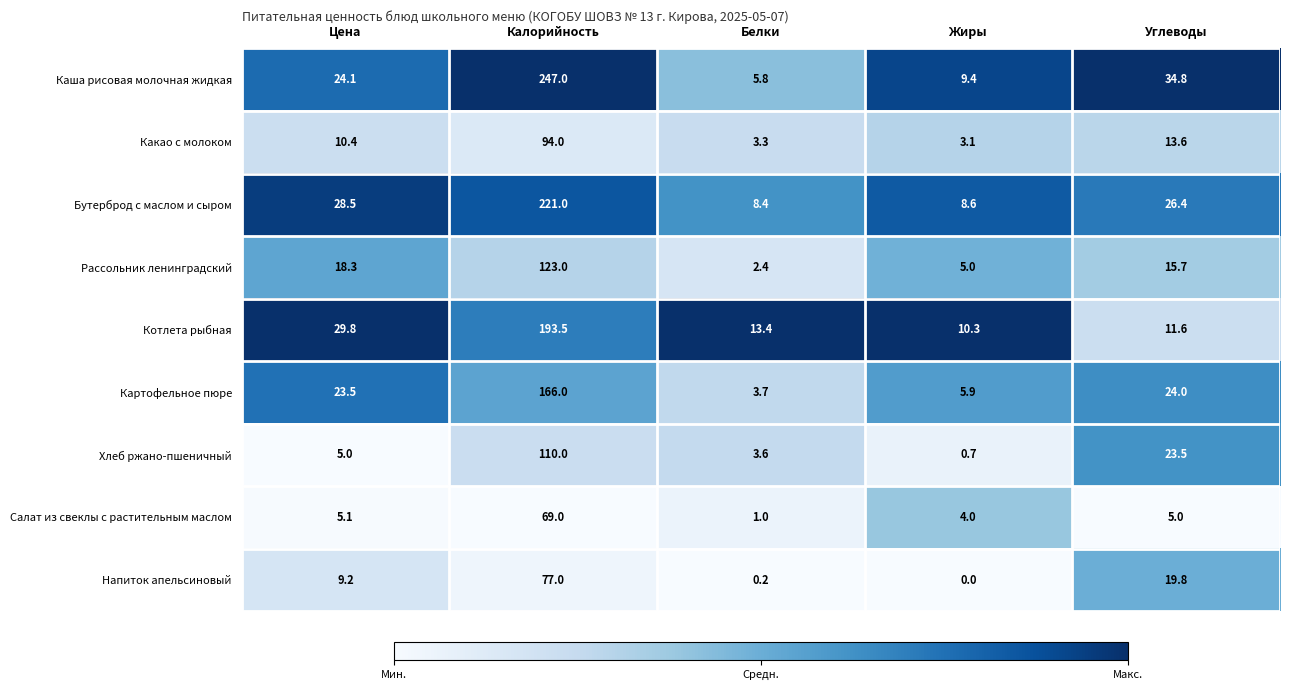

Between Белки and Углеводы, which series saw the biggest shift?

Каша рисовая молочная жидкая